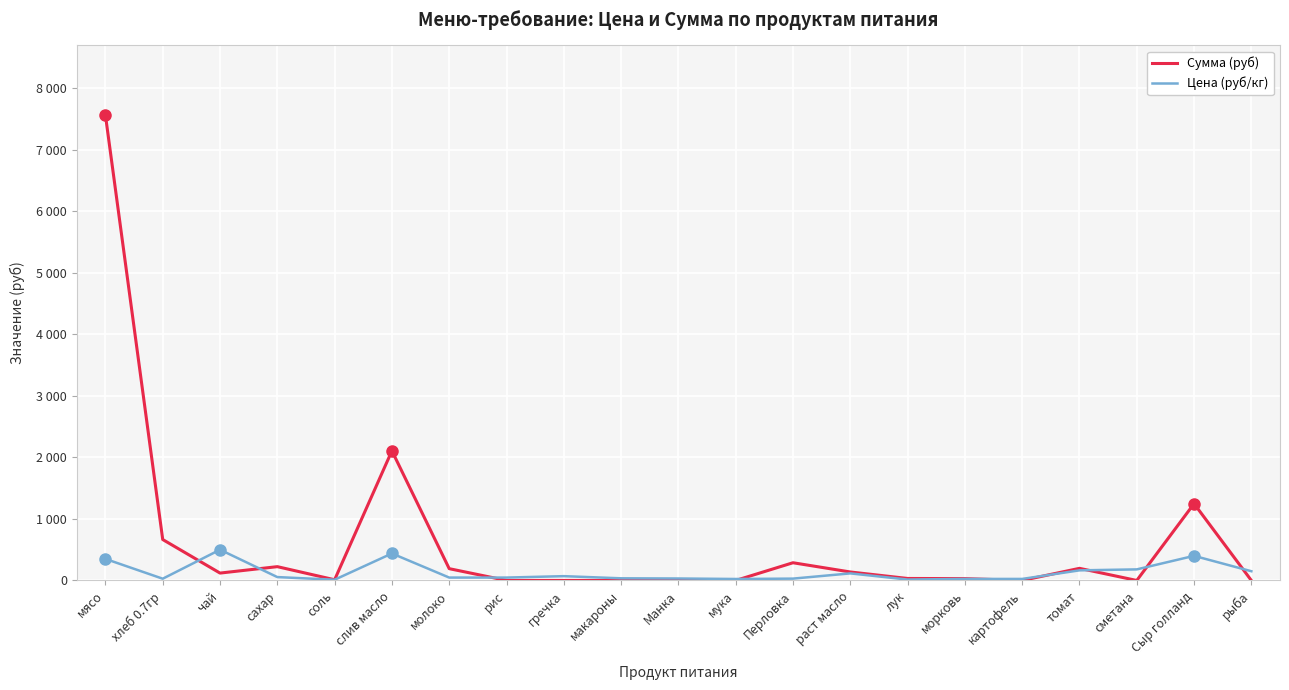

Rank the series by their average value, from highest to lowest.

Сумма (руб), Цена (руб/кг)